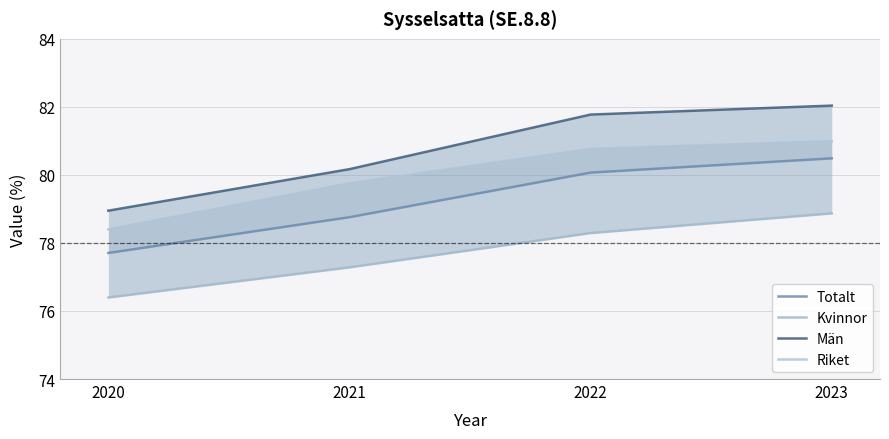

True or false: Män and Totalt cross at least once.

False